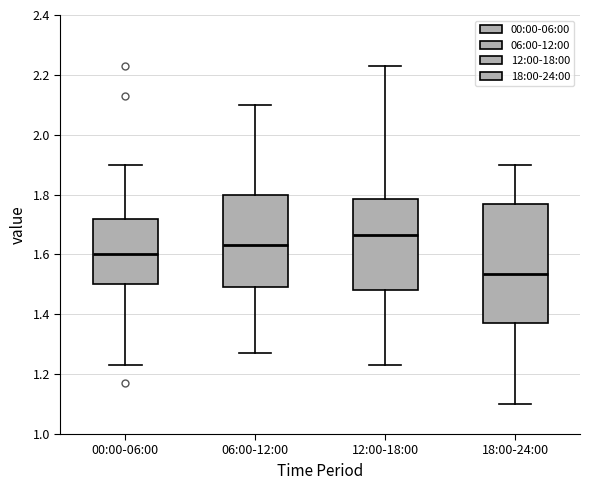

Where does the upper whisker of the box for 18:00-24:00 end on the y-axis? The values are not printed on the chart, so give them approximately, as read against the axis.

1.90